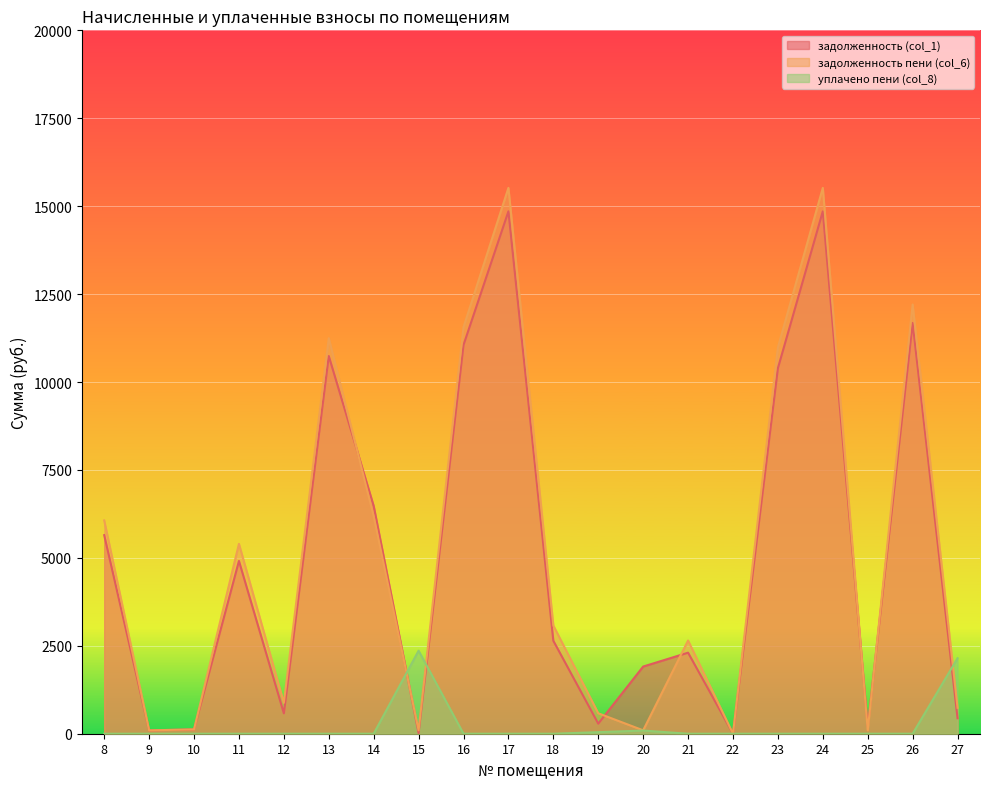

Does the chart display data point markers on the line(s)?

No